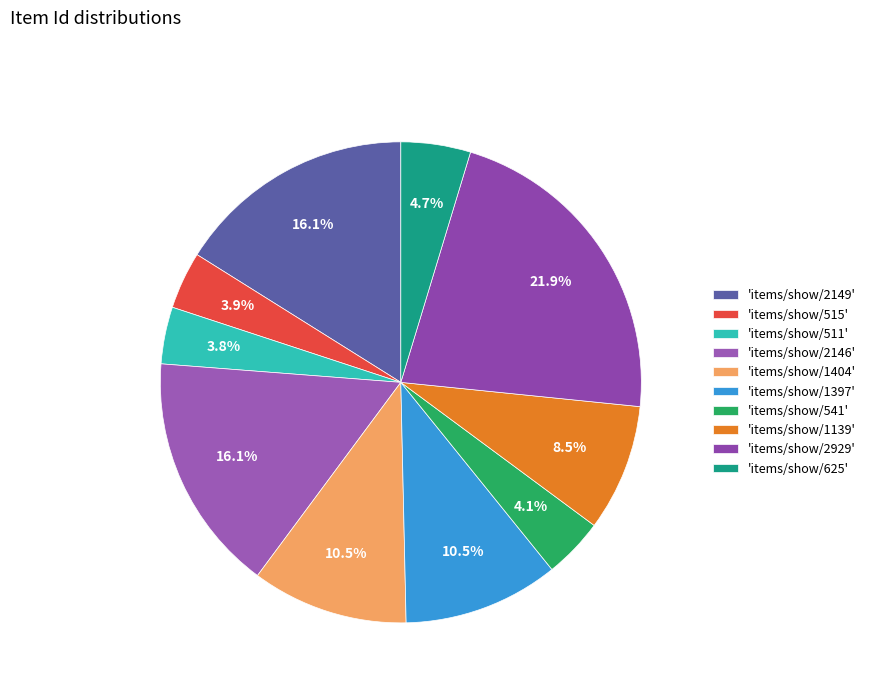

How many slices are in this pie chart?

10